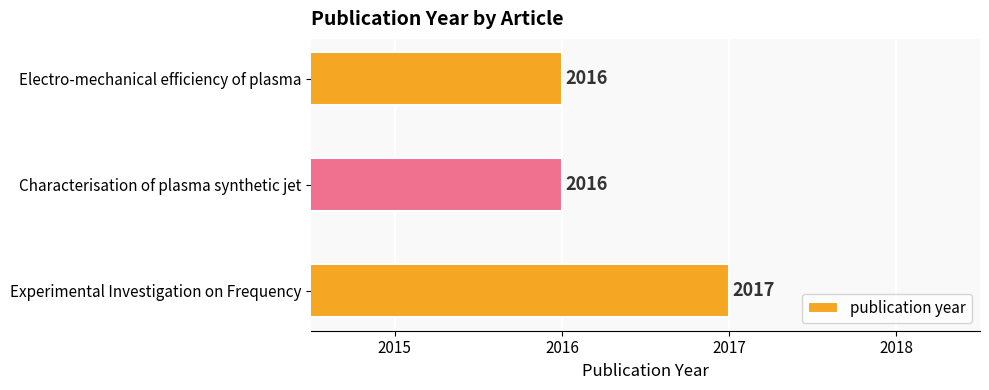

What is the difference between the maximum and second lowest values?

1